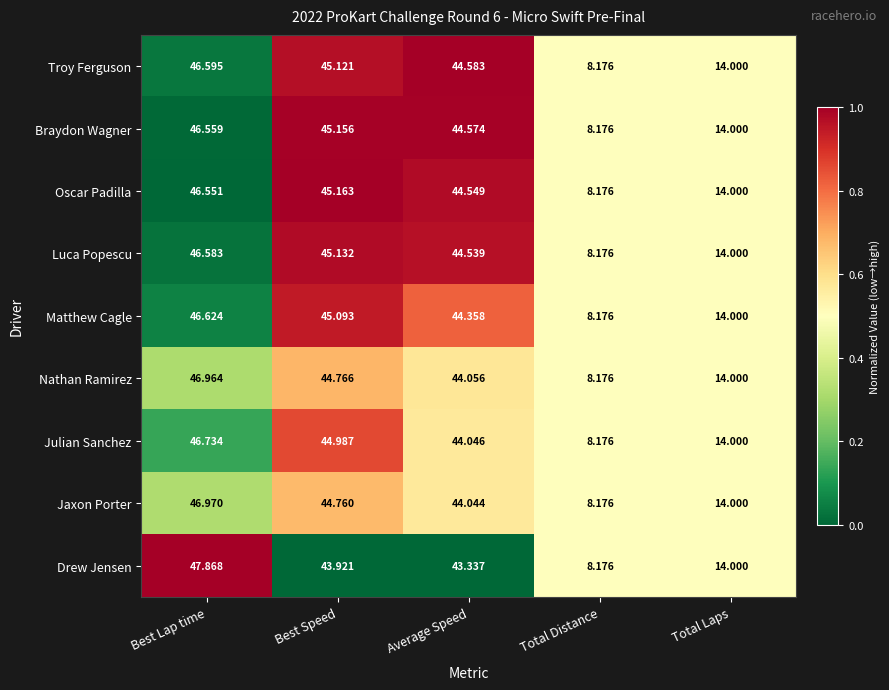

Is the value of Matthew Cagle at Average Speed greater than the value of Oscar Padilla at Best Speed?

No